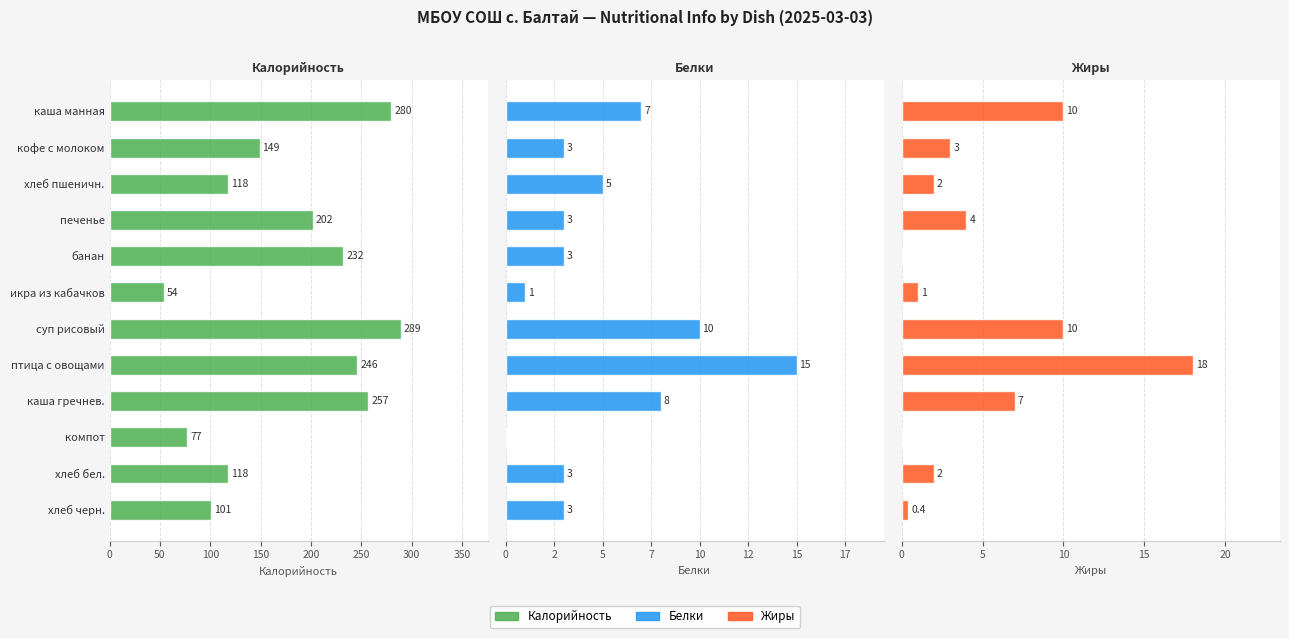

Between печенье and суп рисовый, which series saw the biggest shift?

Калорийность